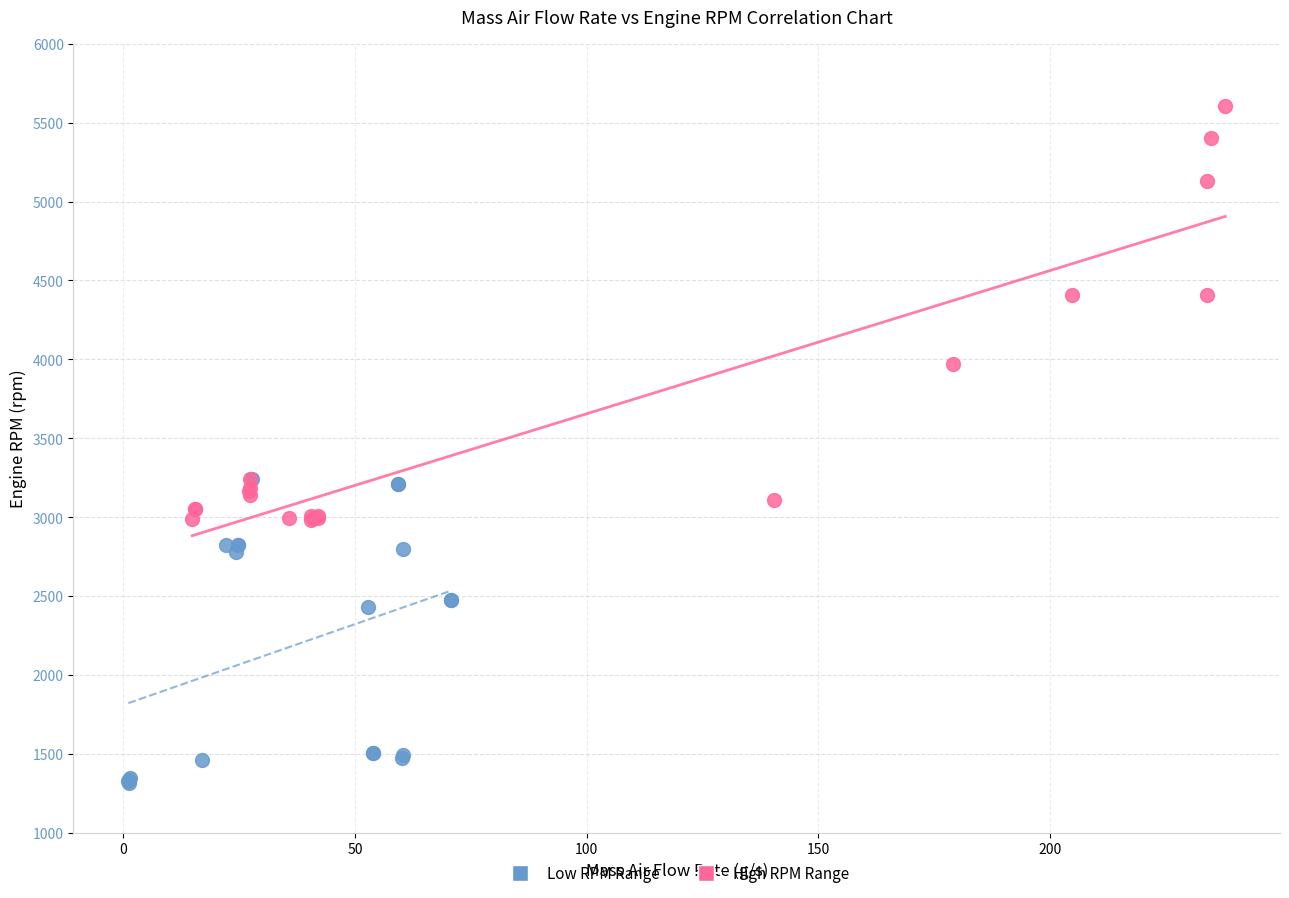

Which series contains the lowest Y value?

Low RPM Range